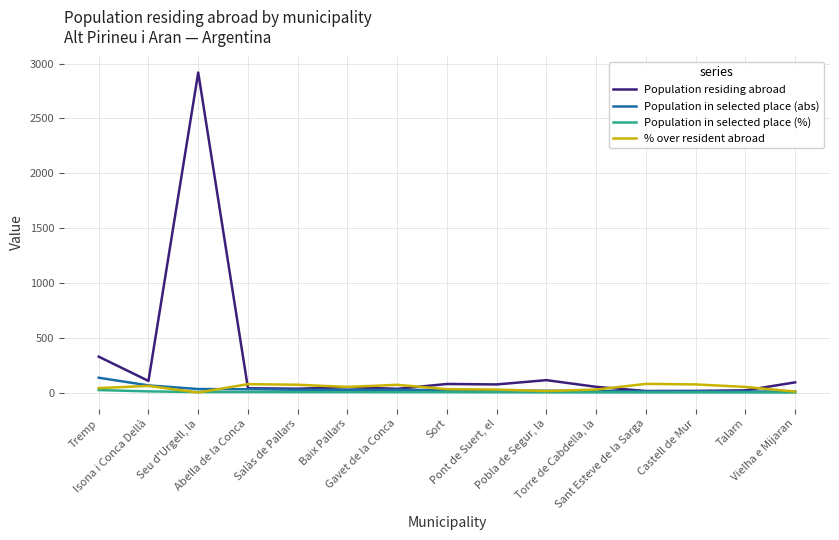

What is the maximum value shown in the chart?

2919.0